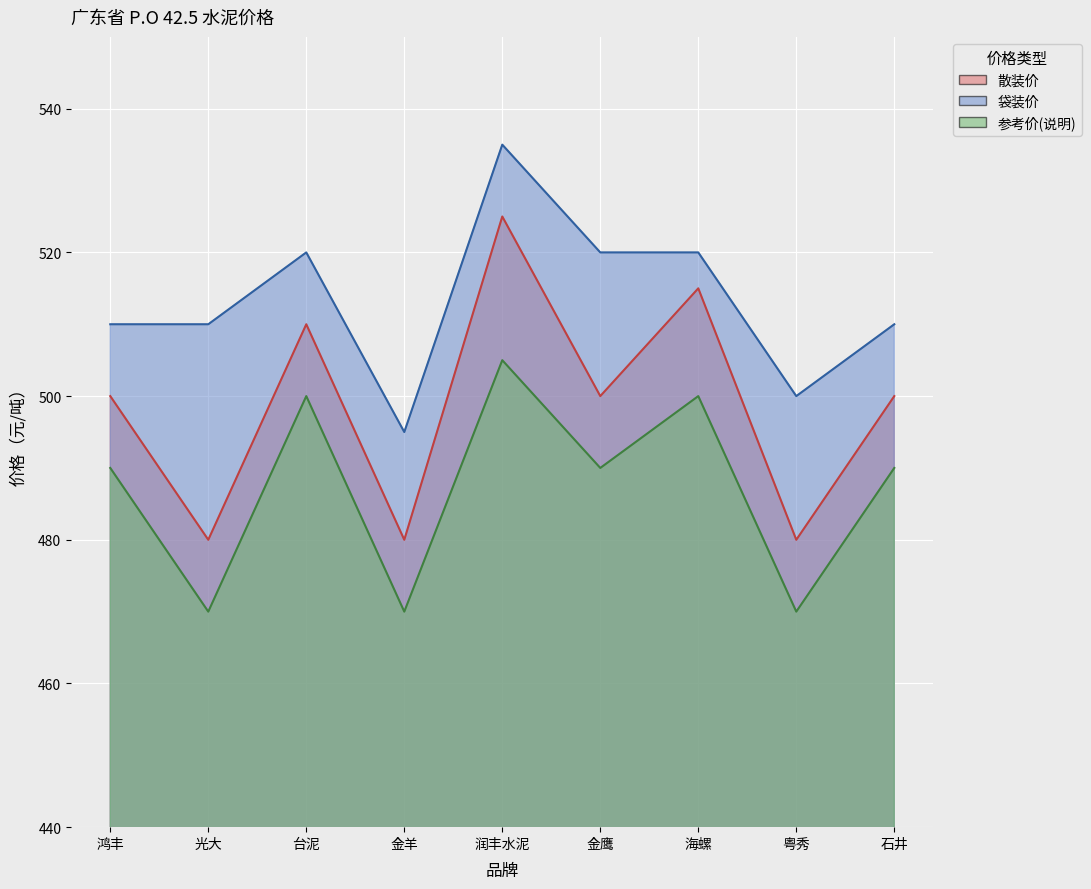

What is the value of the 散装价 point at the 7th from the left?

515